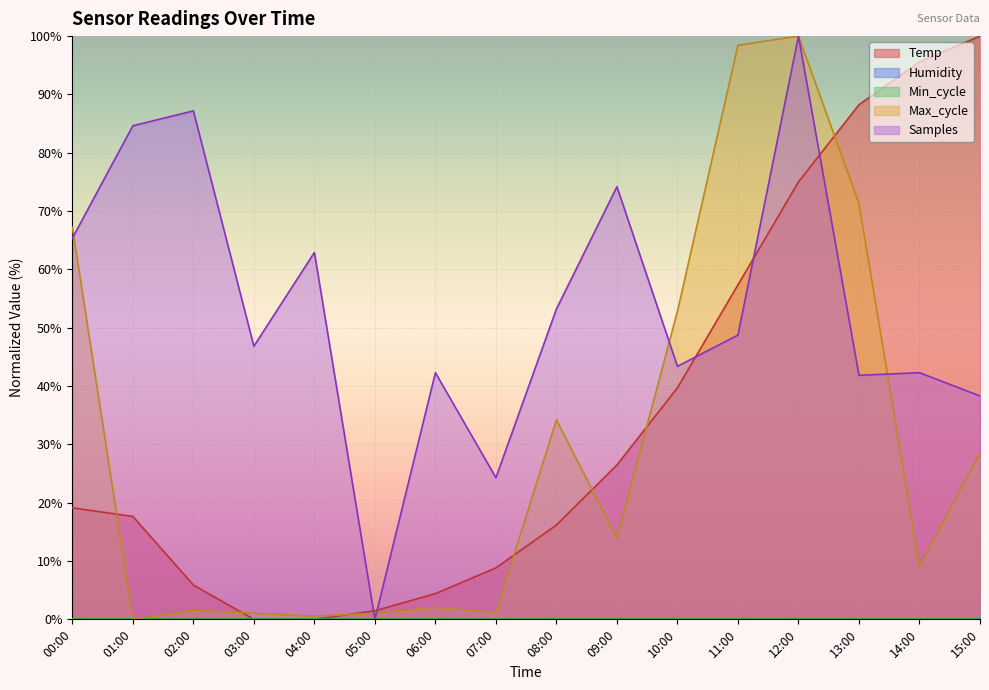

At which label does Samples reach its peak?

12:00